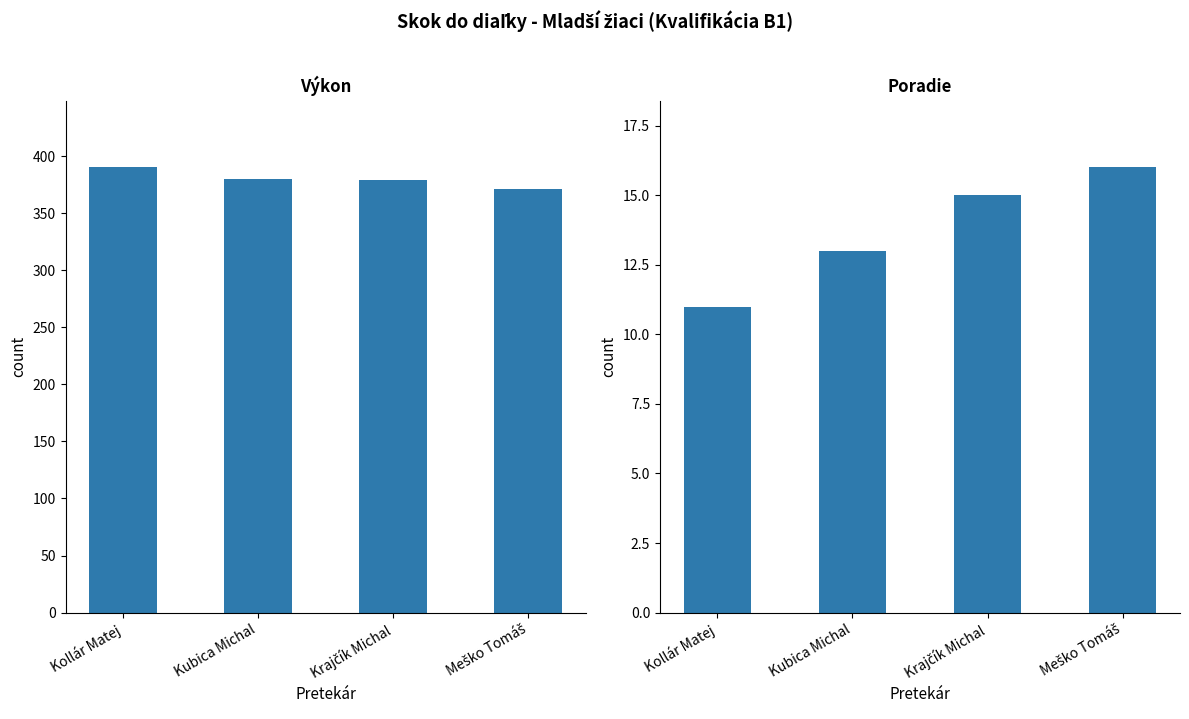

What is the label of the 4th bar from the left?

Meško Tomáš